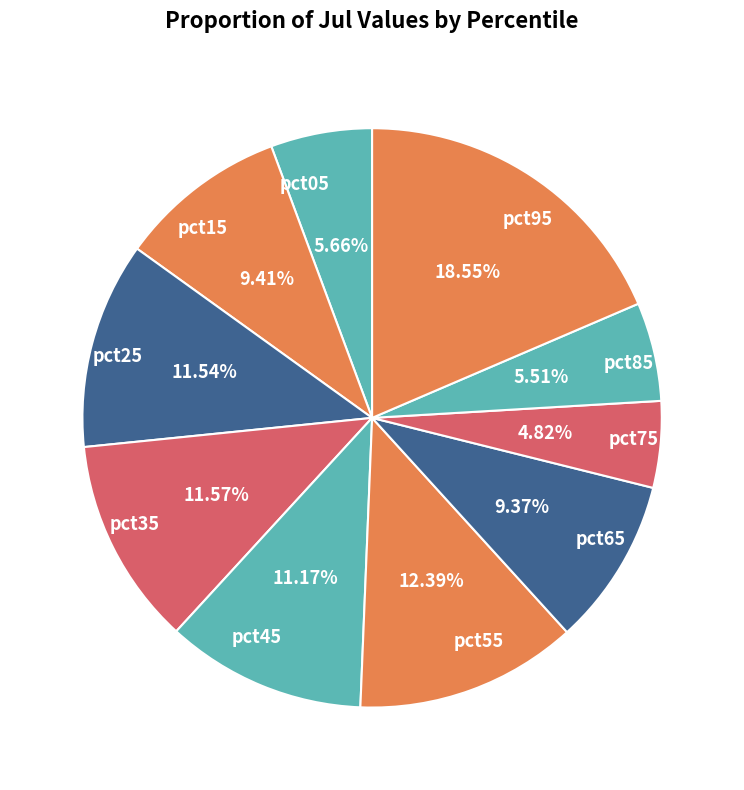

Is it true that pct15 is 23% of the pie?

False